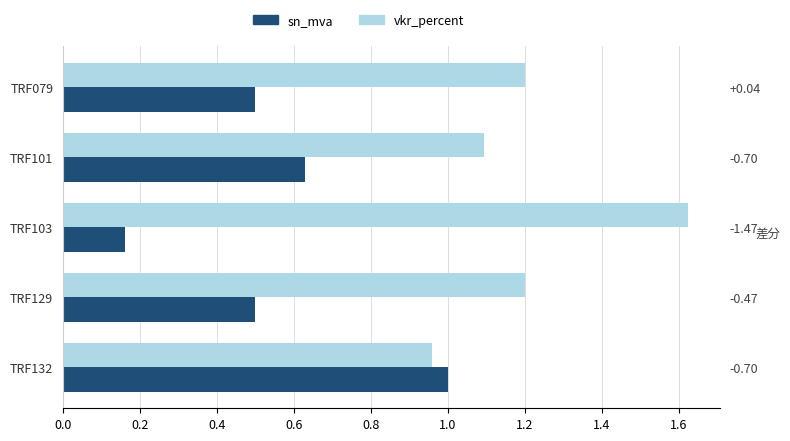

How many bars are there in total?

10